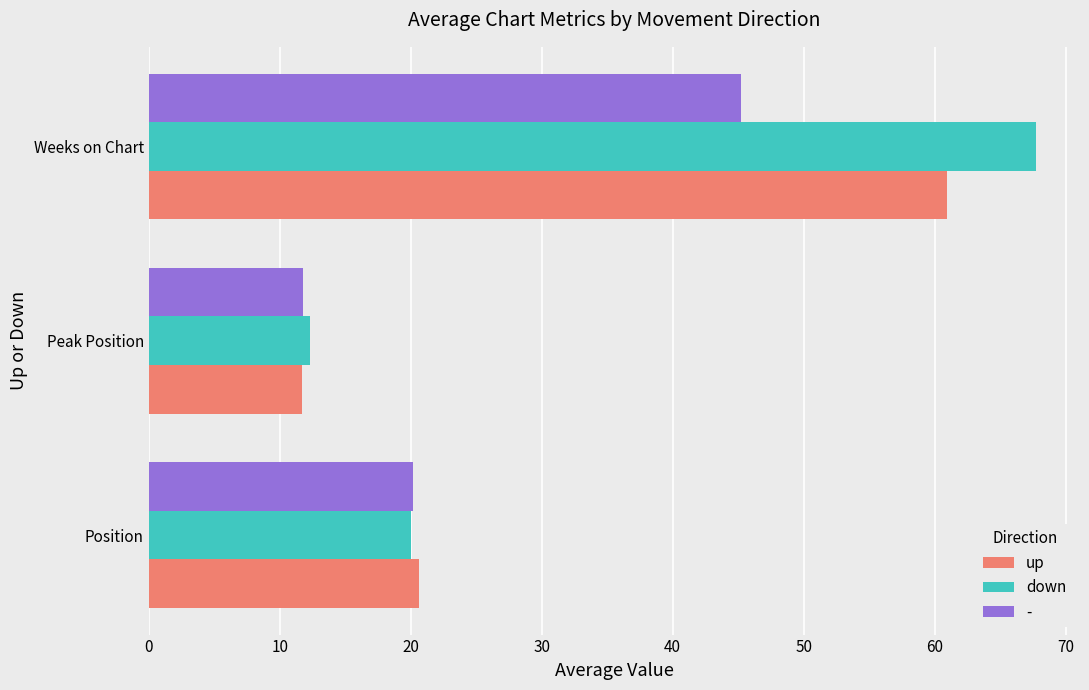

What is the spread (max minus min) of values at Peak Position?

0.6